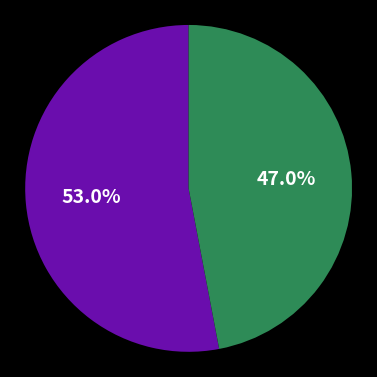

Is there a majority slice in this chart?

Yes